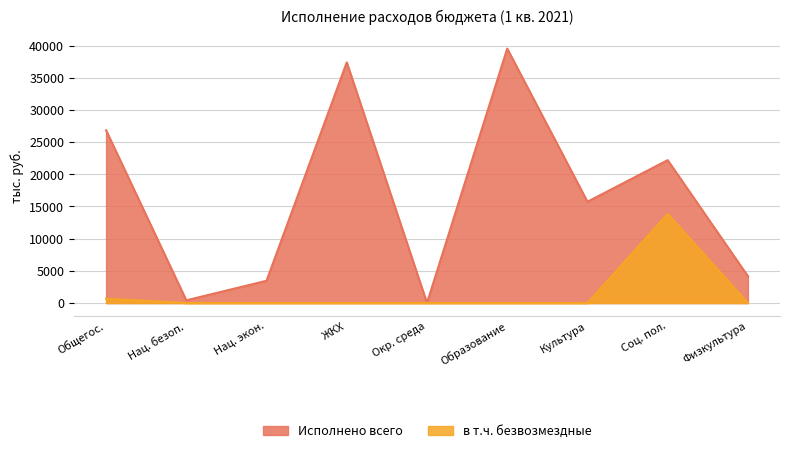

Is it true that the value at Соц. пол. is 22203?

True